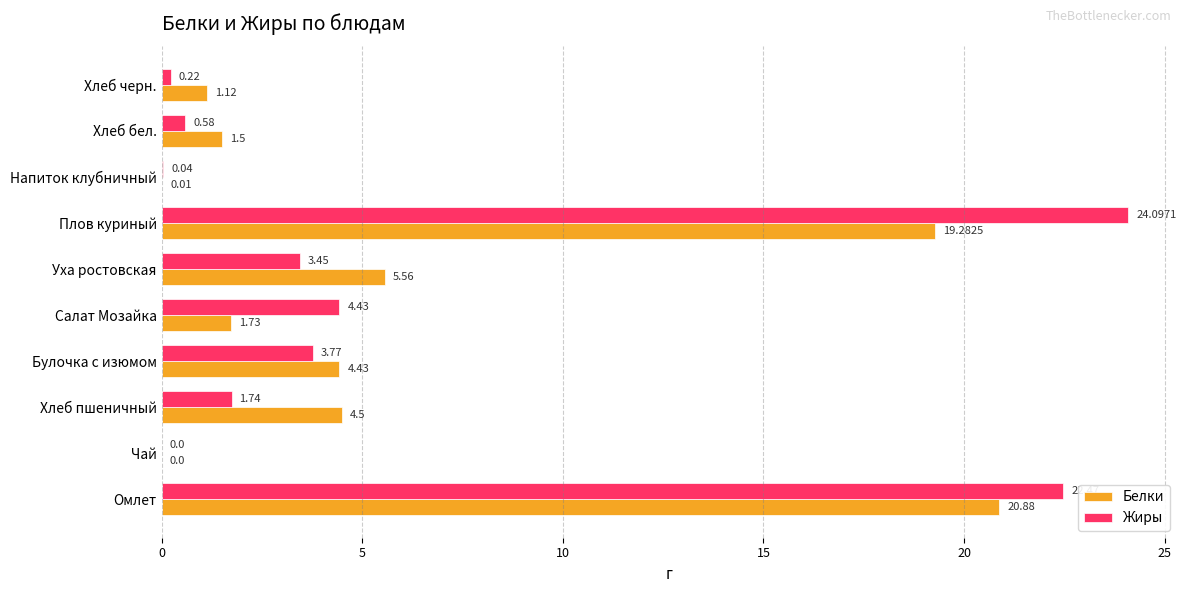

Which series has the largest range (max minus min)?

Жиры